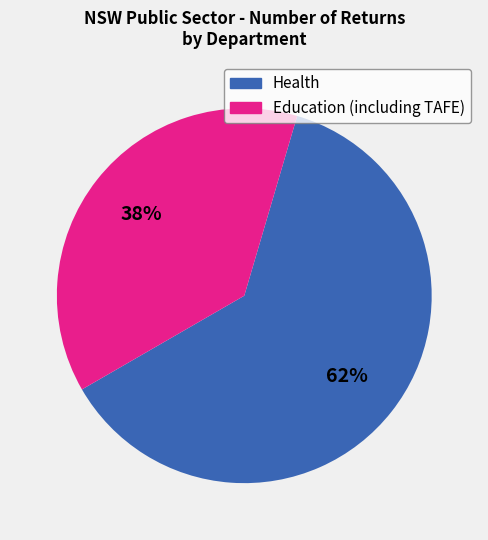

Does any single category account for the majority?

Yes